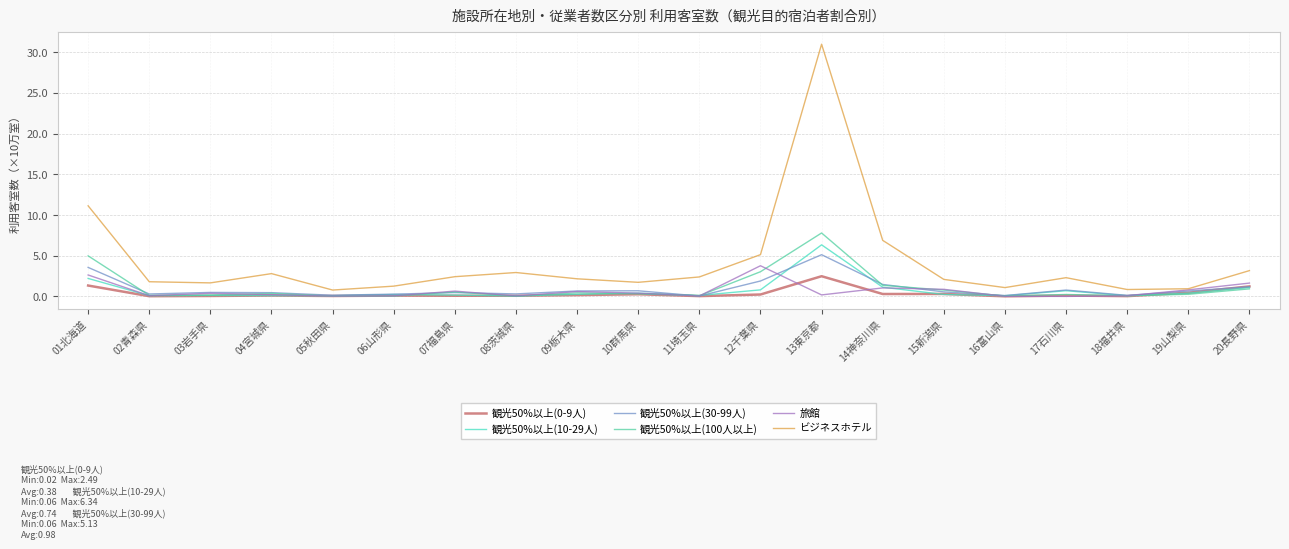

What is the maximum value for 観光50%以上(10-29人)?

6.3